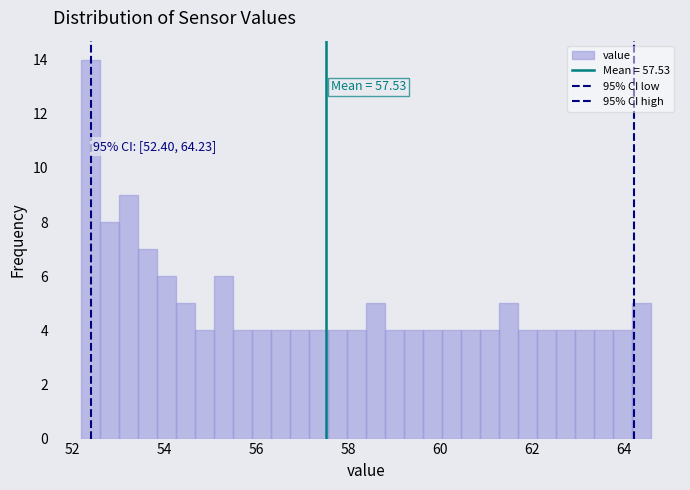

Read against the x-axis, roughly where is the centre of the tallest bar?

52.4